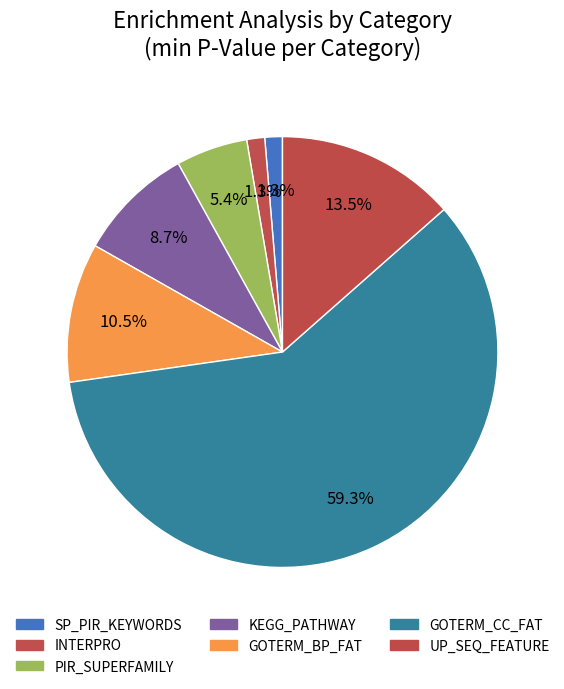

Combined, do PIR_SUPERFAMILY and GOTERM_BP_FAT account for over 50%?

No